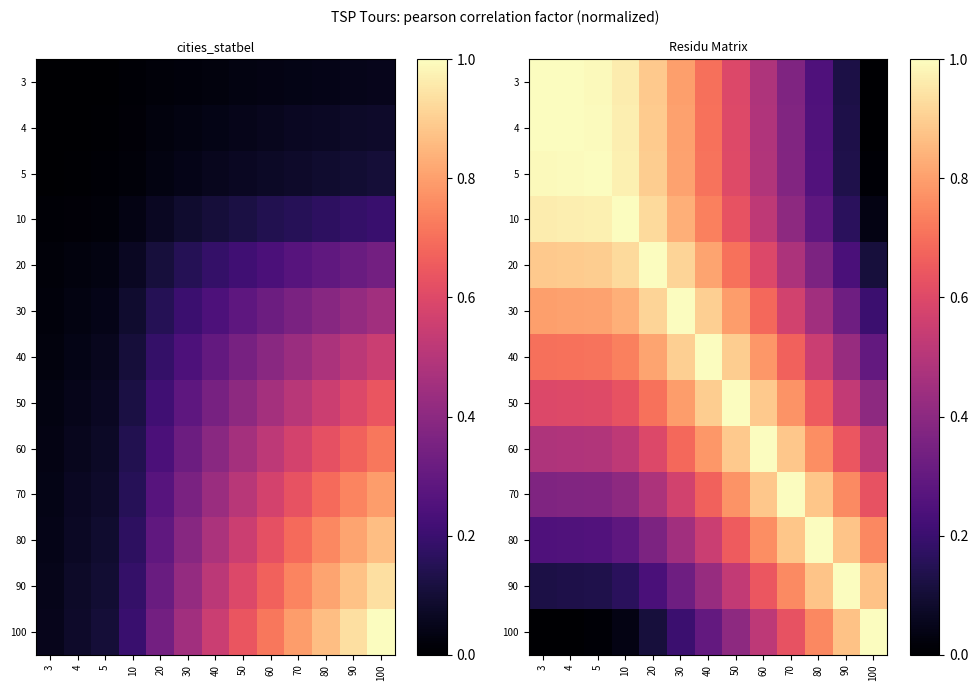

How many categories are shown in the chart?

13